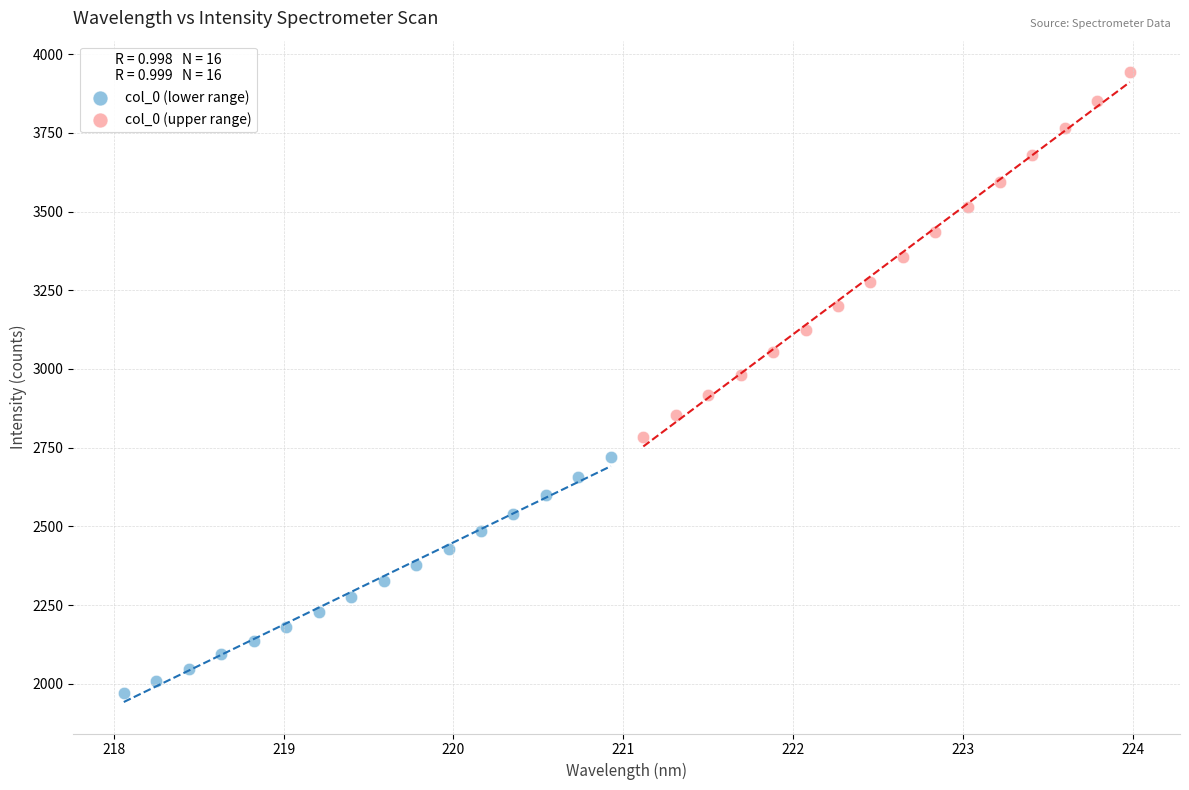

What are all the series names shown in the legend?

col_0 (lower range), col_0 (upper range)